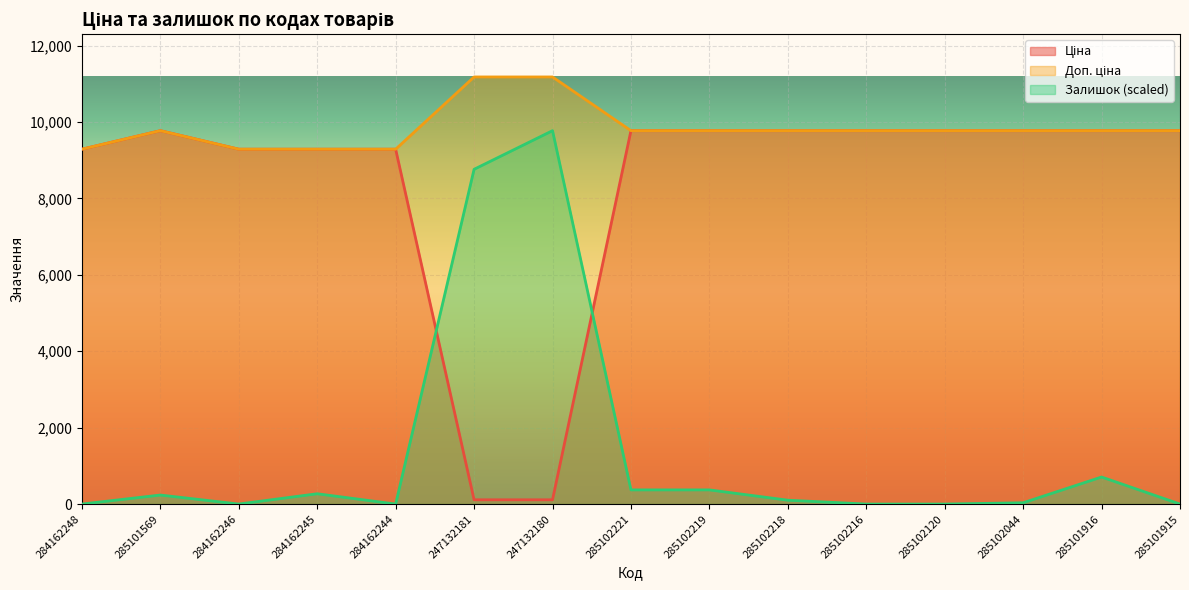

What is the sum of the Залишок values at 285102219 and 285101569?

606.8